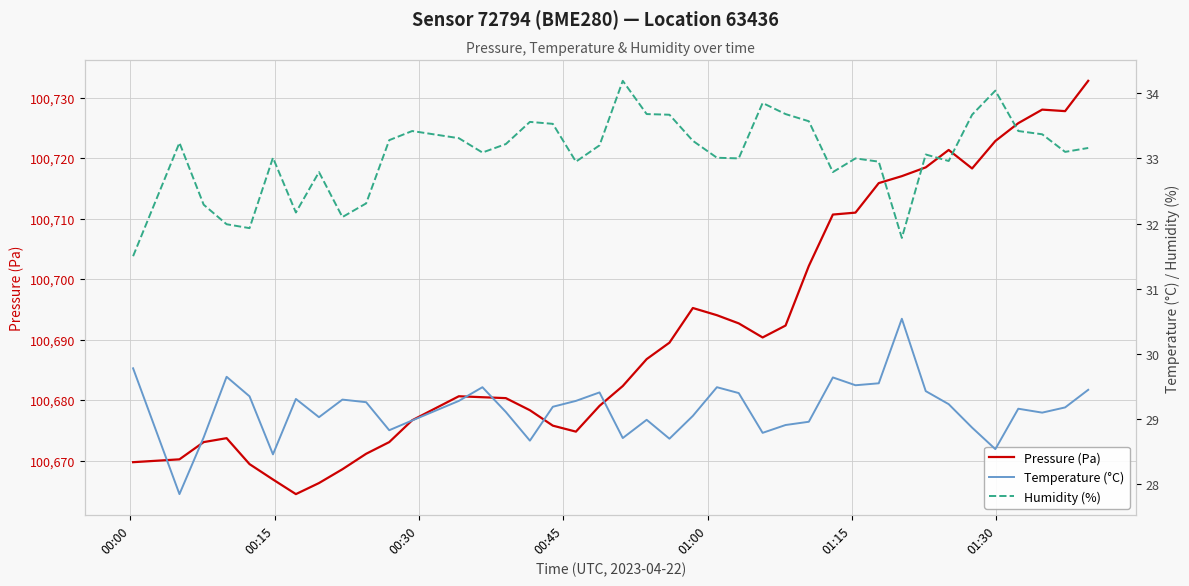

What is the maximum value for Pressure (Pa)?

100732.8